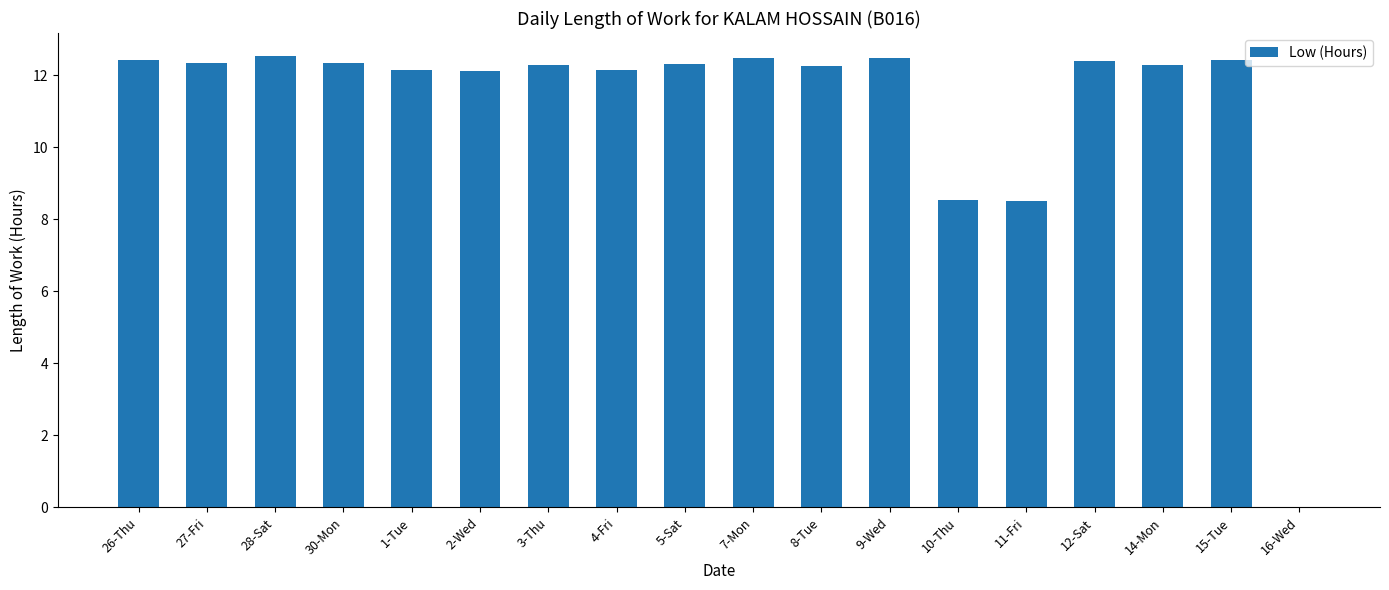

Approximately how many times larger is the value at 7-Mon compared to 28-Sat?

1.0